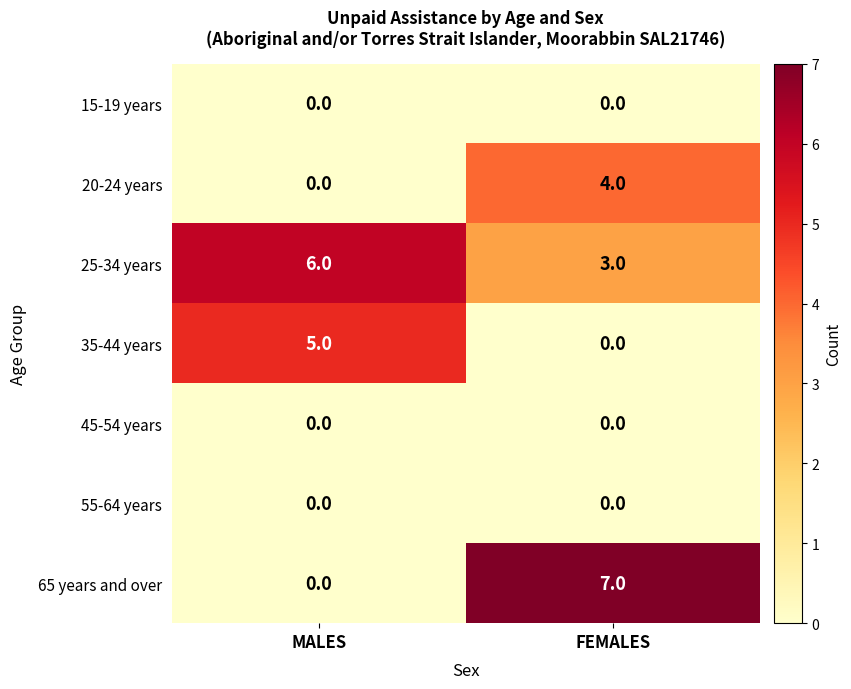

Which label corresponds to the largest value in the chart?

FEMALES